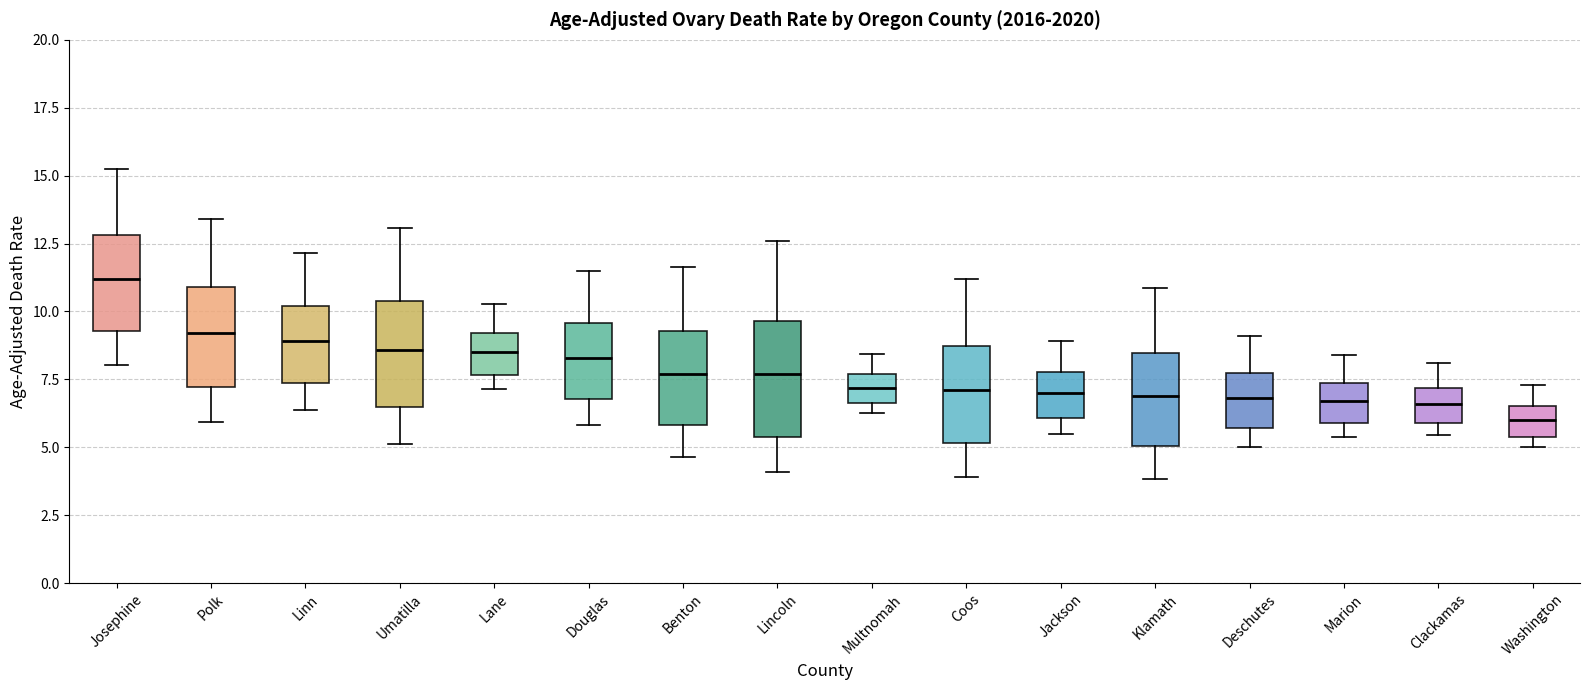

Reading left to right, read every box against the y-axis: the position of its median line, the range the box covers, and the ends of its whiskers. The values are not printed on the chart, so give them approximately, as read against the axis.

Josephine: median 11.0, box 9.5 to 13.0, whiskers 8.0 to 15.5
Polk: median 9.0, box 7.0 to 11.0, whiskers 6.0 to 13.5
Linn: median 9.0, box 7.5 to 10.0, whiskers 6.5 to 12.0
Umatilla: median 8.5, box 6.5 to 10.5, whiskers 5.0 to 13.0
Lane: median 8.5, box 7.5 to 9.0, whiskers 7.0 to 10.5
Douglas: median 8.5, box 7.0 to 9.5, whiskers 6.0 to 11.5
Benton: median 7.5, box 6.0 to 9.5, whiskers 4.5 to 11.5
Lincoln: median 7.5, box 5.5 to 9.5, whiskers 4.0 to 12.5
Multnomah: median 7.0, box 6.5 to 7.5, whiskers 6.0 to 8.5
Coos: median 7.0, box 5.0 to 8.5, whiskers 4.0 to 11.0
Jackson: median 7.0, box 6.0 to 8.0, whiskers 5.5 to 9.0
Klamath: median 7.0, box 5.0 to 8.5, whiskers 4.0 to 11.0
Deschutes: median 7.0, box 5.5 to 7.5, whiskers 5.0 to 9.0
Marion: median 6.5, box 6.0 to 7.5, whiskers 5.5 to 8.5
Clackamas: median 6.5, box 6.0 to 7.0, whiskers 5.5 to 8.0
Washington: median 6.0, box 5.5 to 6.5, whiskers 5.0 to 7.5